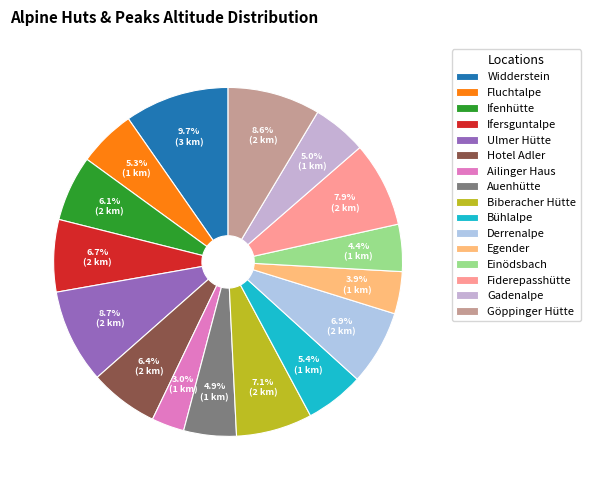

To the nearest percent, what is the difference between the Gadenalpe and Biberacher Hütte slice percentages?

2%